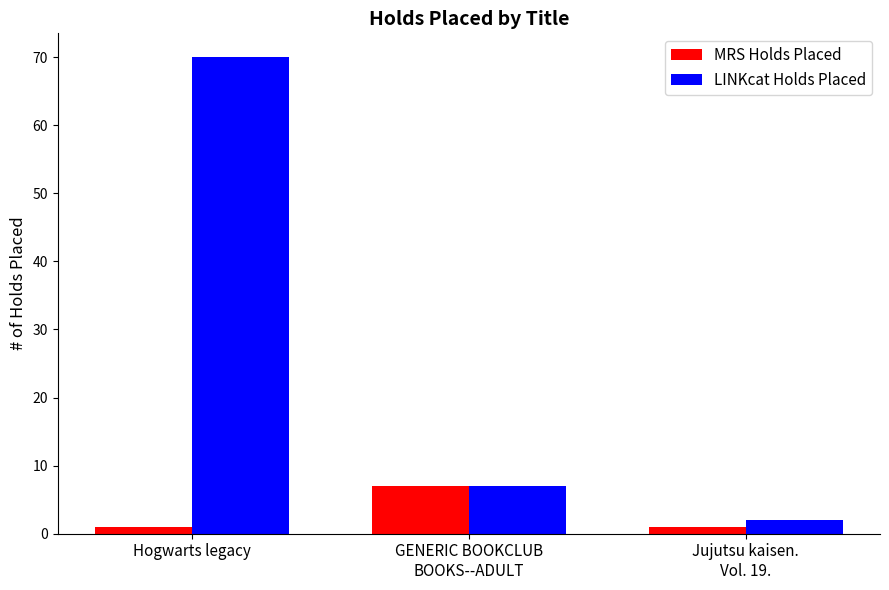

What is the sum of the MRS Holds Placed values at Jujutsu kaisen.
Vol. 19. and GENERIC BOOKCLUB
BOOKS--ADULT?

8